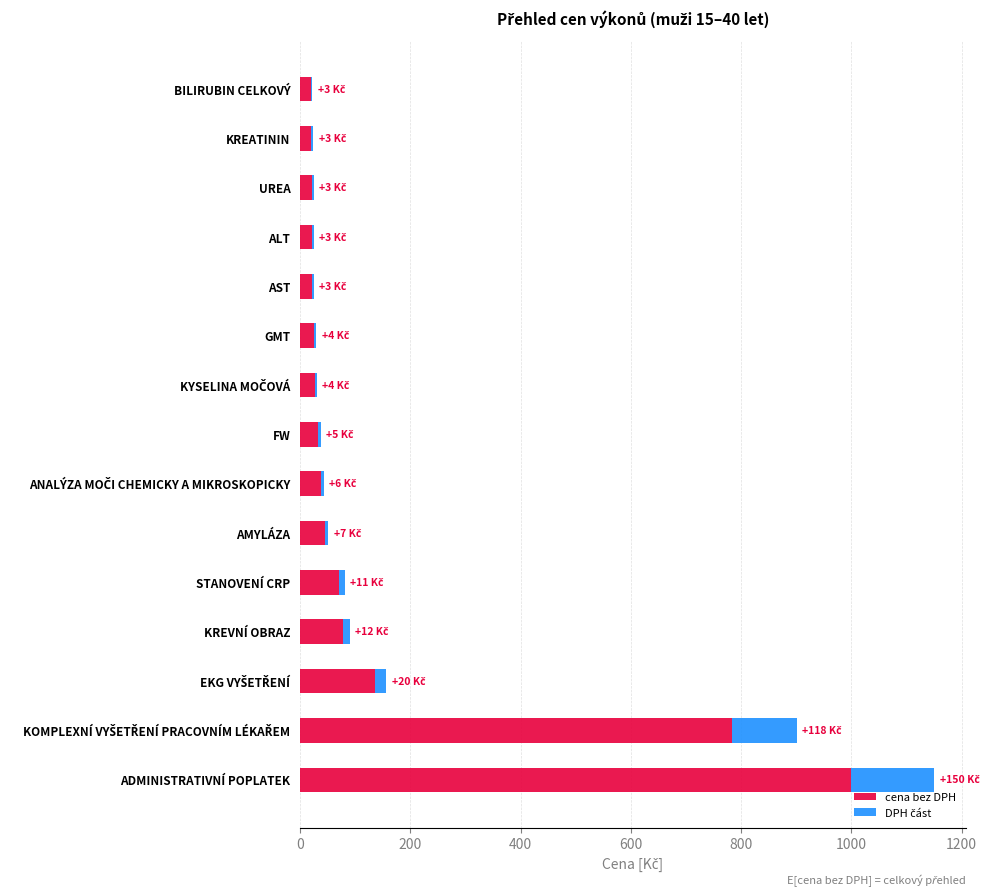

At which category is the sum across all series the highest?

ADMINISTRATIVNÍ POPLATEK